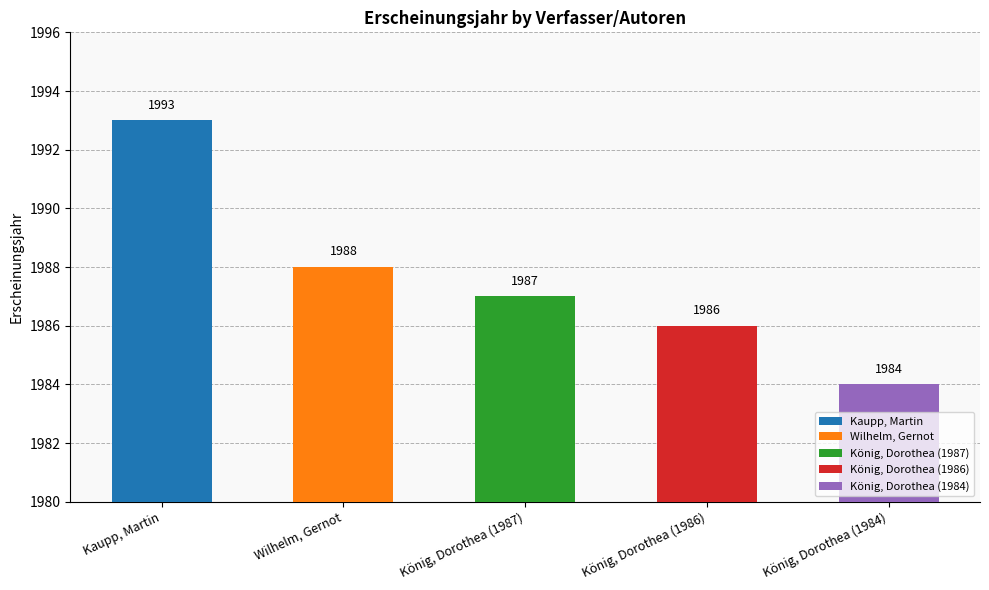

Is it true that the value at Kaupp, Martin is 1993?

True